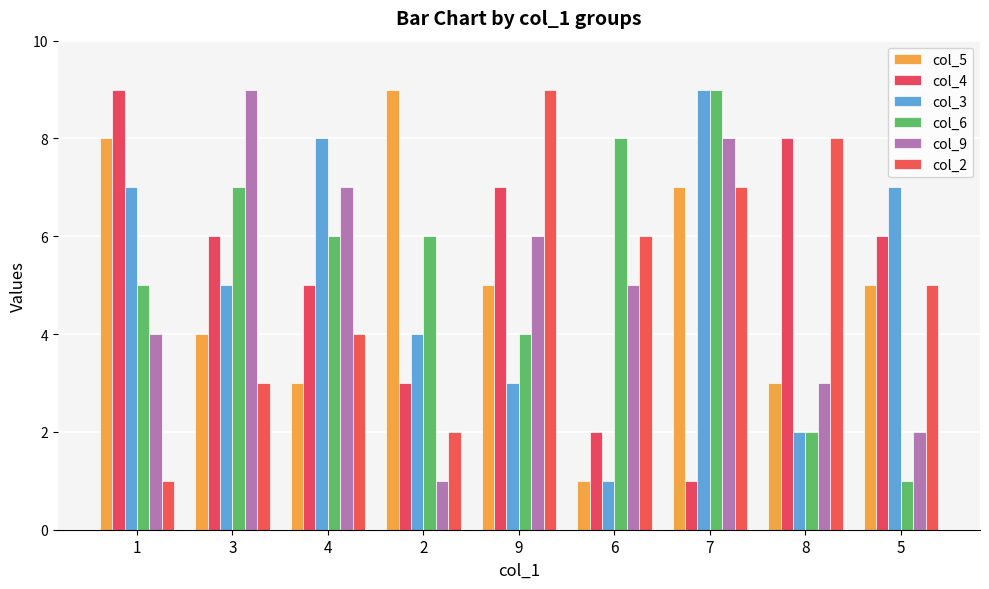

What is the value of the col_2 bar at the 4th from the left?

2